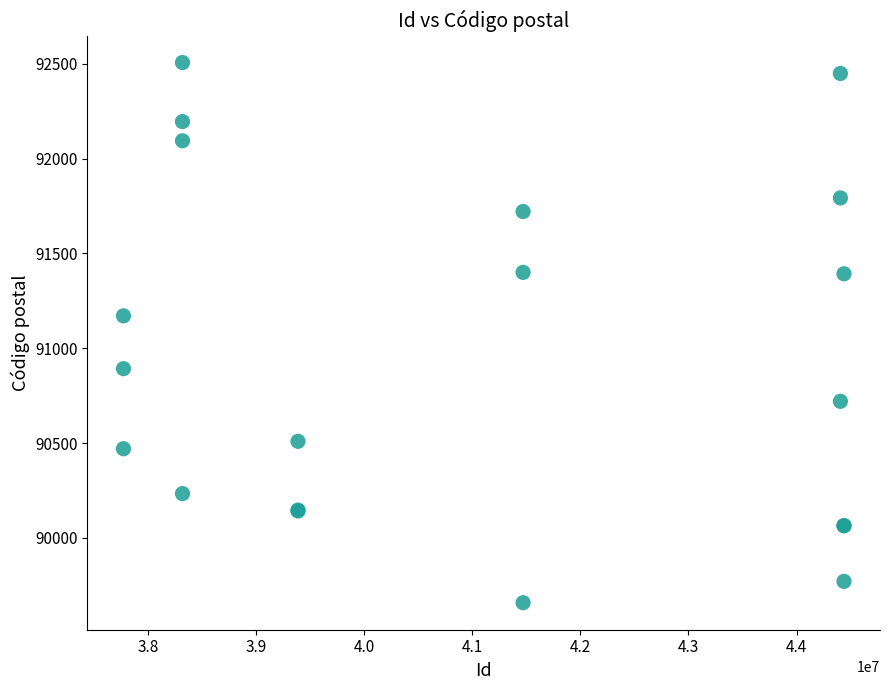

What Y value in the scatter plot is closest to 91082?

91171.3